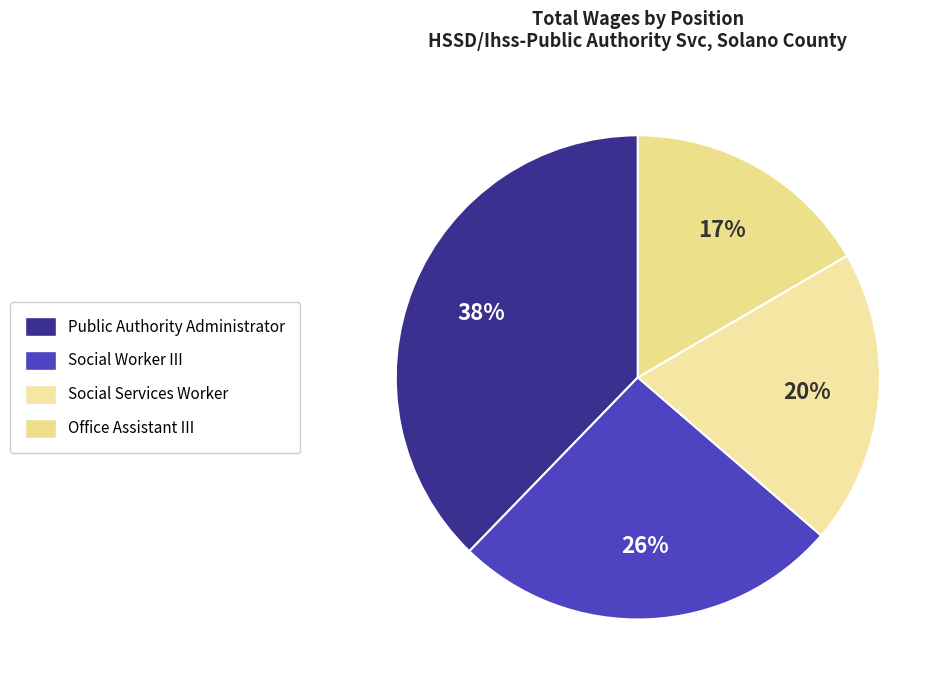

To the nearest percent, what is the average slice percentage?

25%